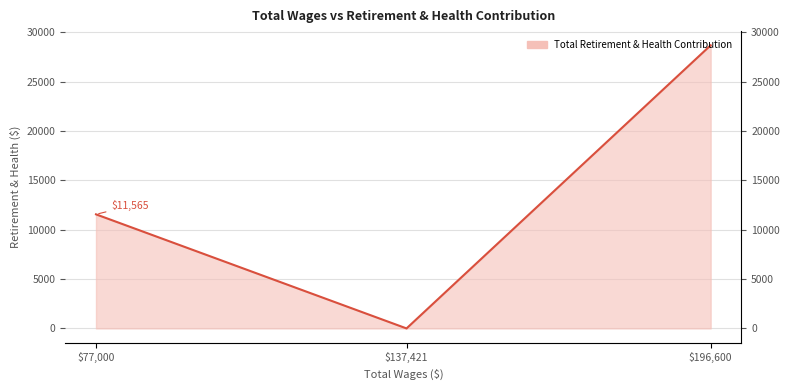

How many data points are less than 11565?

1